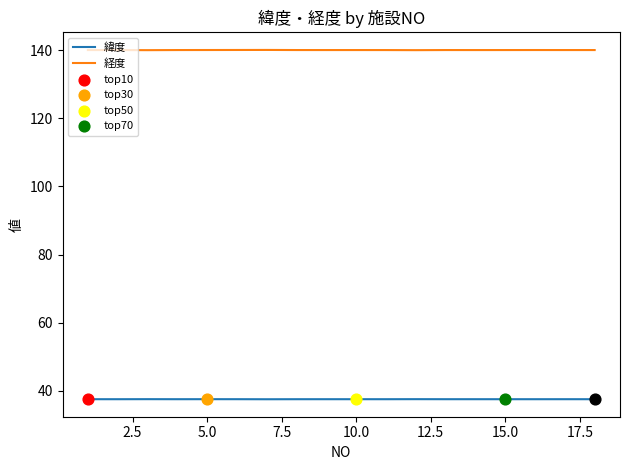

Rank the series by their maximum value, from highest to lowest.

経度, 緯度